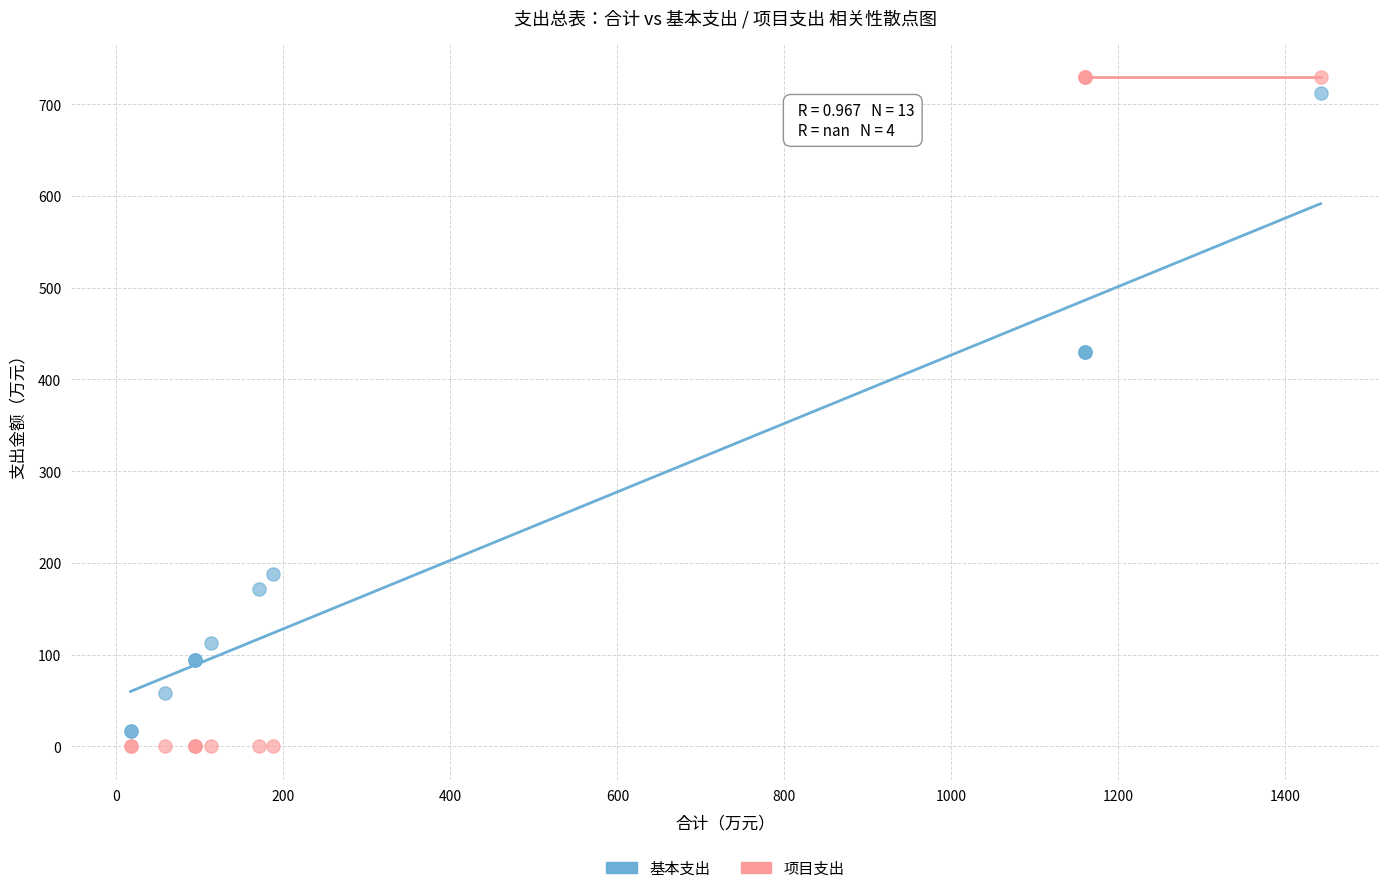

What is the X range (max minus min) for the scatter plot?

1425